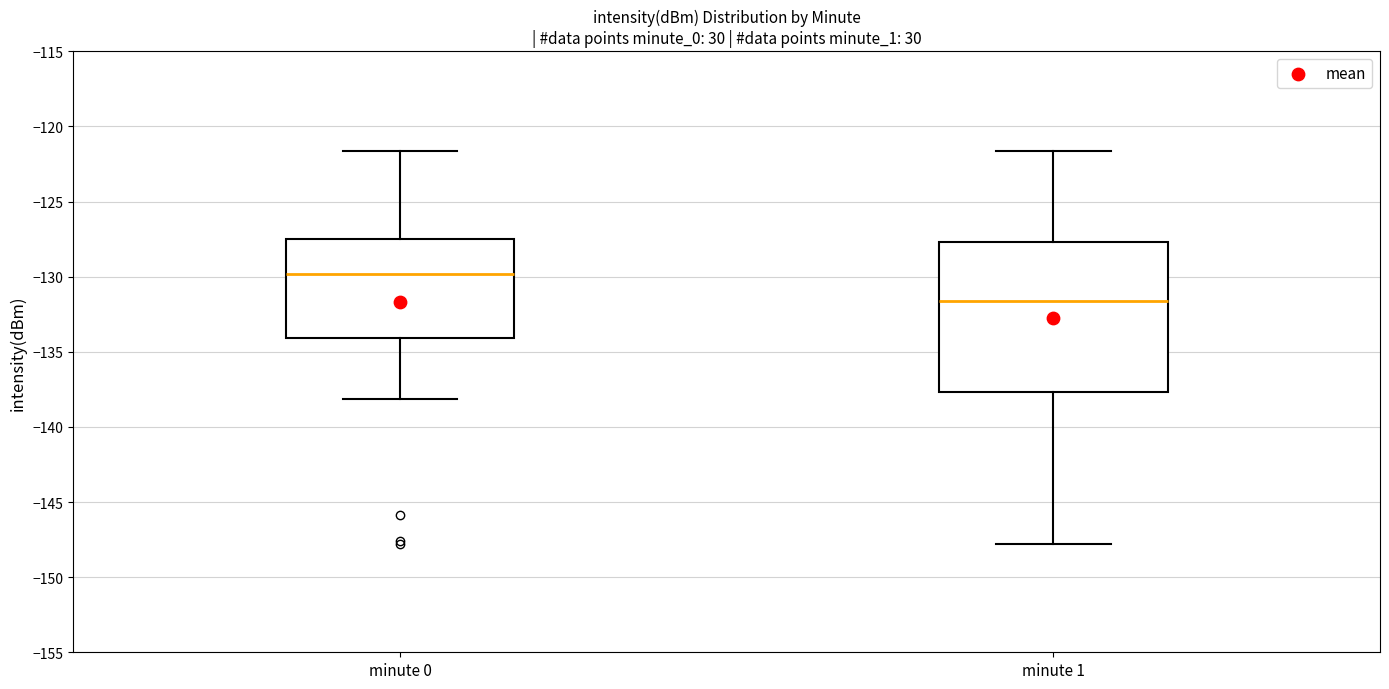

Comparing the boxes themselves (not the whiskers), which one is the tallest?

minute 1